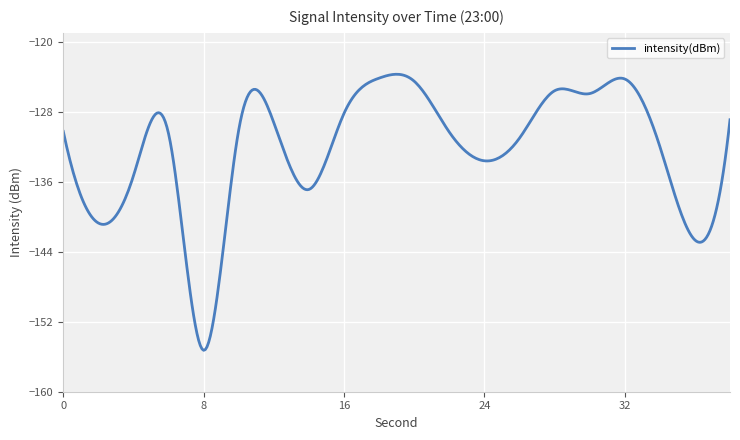

What is the difference between the maximum and minimum values?

31.6